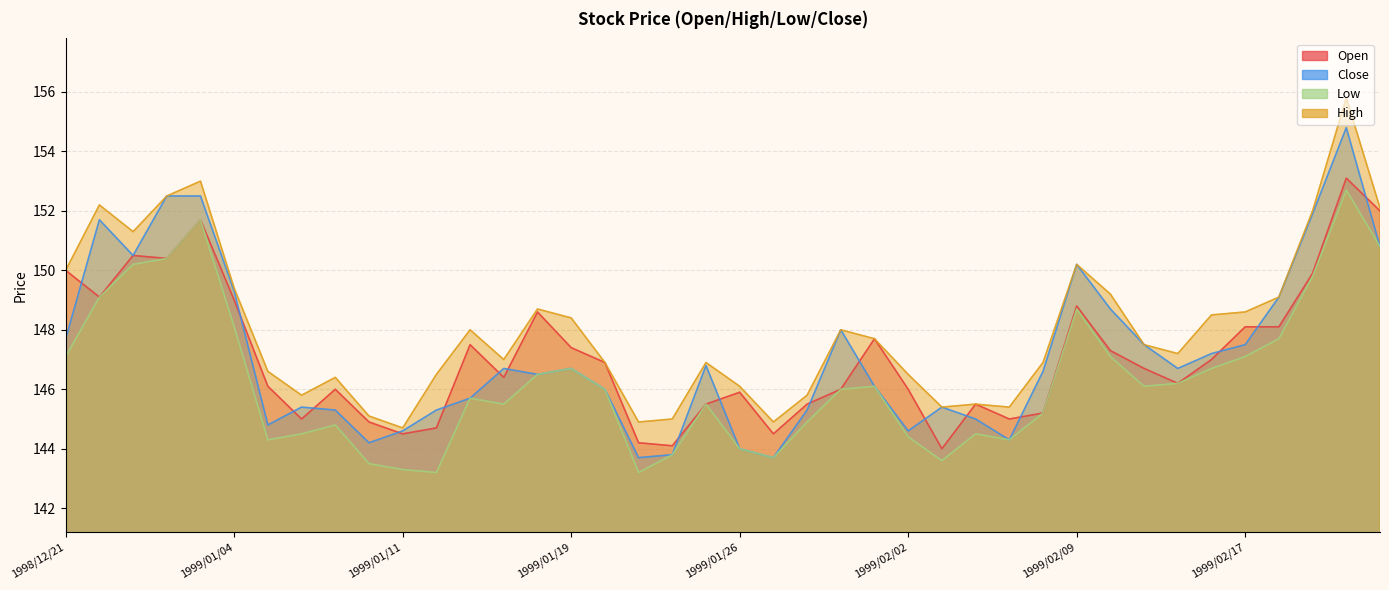

Where do Close and Open first cross each other?

1998/12/21 and 1998/12/22